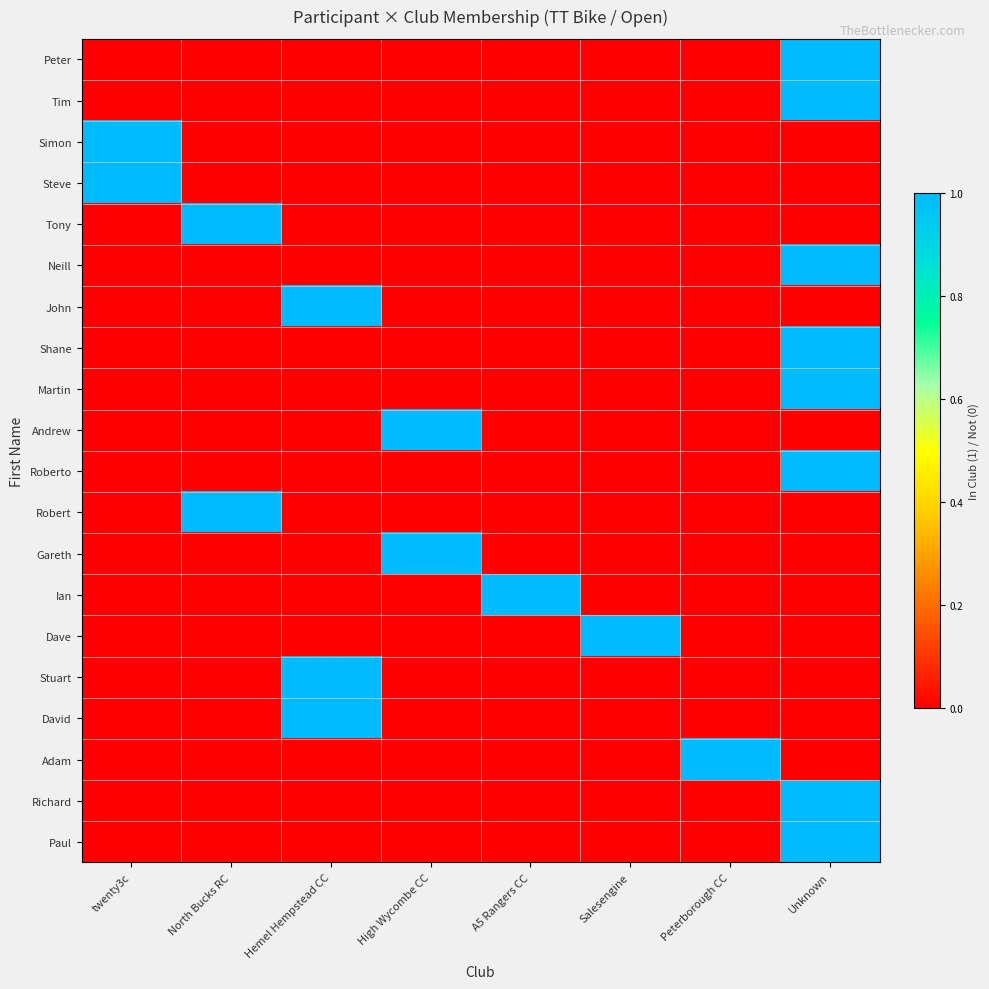

Reading left to right, transcribe all the data shown in this chart.

Peter: twenty3c=0	North Bucks RC=0	Hemel Hempstead CC=0	High Wycombe CC=0	A5 Rangers CC=0	Salesengine=0	Peterborough CC=0	Unknown=1
Tim: twenty3c=0	North Bucks RC=0	Hemel Hempstead CC=0	High Wycombe CC=0	A5 Rangers CC=0	Salesengine=0	Peterborough CC=0	Unknown=1
Simon: twenty3c=1	North Bucks RC=0	Hemel Hempstead CC=0	High Wycombe CC=0	A5 Rangers CC=0	Salesengine=0	Peterborough CC=0	Unknown=0
Steve: twenty3c=1	North Bucks RC=0	Hemel Hempstead CC=0	High Wycombe CC=0	A5 Rangers CC=0	Salesengine=0	Peterborough CC=0	Unknown=0
Tony: twenty3c=0	North Bucks RC=1	Hemel Hempstead CC=0	High Wycombe CC=0	A5 Rangers CC=0	Salesengine=0	Peterborough CC=0	Unknown=0
Neill: twenty3c=0	North Bucks RC=0	Hemel Hempstead CC=0	High Wycombe CC=0	A5 Rangers CC=0	Salesengine=0	Peterborough CC=0	Unknown=1
John: twenty3c=0	North Bucks RC=0	Hemel Hempstead CC=1	High Wycombe CC=0	A5 Rangers CC=0	Salesengine=0	Peterborough CC=0	Unknown=0
Shane: twenty3c=0	North Bucks RC=0	Hemel Hempstead CC=0	High Wycombe CC=0	A5 Rangers CC=0	Salesengine=0	Peterborough CC=0	Unknown=1
Martin: twenty3c=0	North Bucks RC=0	Hemel Hempstead CC=0	High Wycombe CC=0	A5 Rangers CC=0	Salesengine=0	Peterborough CC=0	Unknown=1
Andrew: twenty3c=0	North Bucks RC=0	Hemel Hempstead CC=0	High Wycombe CC=1	A5 Rangers CC=0	Salesengine=0	Peterborough CC=0	Unknown=0
Roberto: twenty3c=0	North Bucks RC=0	Hemel Hempstead CC=0	High Wycombe CC=0	A5 Rangers CC=0	Salesengine=0	Peterborough CC=0	Unknown=1
Robert: twenty3c=0	North Bucks RC=1	Hemel Hempstead CC=0	High Wycombe CC=0	A5 Rangers CC=0	Salesengine=0	Peterborough CC=0	Unknown=0
Gareth: twenty3c=0	North Bucks RC=0	Hemel Hempstead CC=0	High Wycombe CC=1	A5 Rangers CC=0	Salesengine=0	Peterborough CC=0	Unknown=0
Ian: twenty3c=0	North Bucks RC=0	Hemel Hempstead CC=0	High Wycombe CC=0	A5 Rangers CC=1	Salesengine=0	Peterborough CC=0	Unknown=0
Dave: twenty3c=0	North Bucks RC=0	Hemel Hempstead CC=0	High Wycombe CC=0	A5 Rangers CC=0	Salesengine=1	Peterborough CC=0	Unknown=0
Stuart: twenty3c=0	North Bucks RC=0	Hemel Hempstead CC=1	High Wycombe CC=0	A5 Rangers CC=0	Salesengine=0	Peterborough CC=0	Unknown=0
David: twenty3c=0	North Bucks RC=0	Hemel Hempstead CC=1	High Wycombe CC=0	A5 Rangers CC=0	Salesengine=0	Peterborough CC=0	Unknown=0
Adam: twenty3c=0	North Bucks RC=0	Hemel Hempstead CC=0	High Wycombe CC=0	A5 Rangers CC=0	Salesengine=0	Peterborough CC=1	Unknown=0
Richard: twenty3c=0	North Bucks RC=0	Hemel Hempstead CC=0	High Wycombe CC=0	A5 Rangers CC=0	Salesengine=0	Peterborough CC=0	Unknown=1
Paul: twenty3c=0	North Bucks RC=0	Hemel Hempstead CC=0	High Wycombe CC=0	A5 Rangers CC=0	Salesengine=0	Peterborough CC=0	Unknown=1